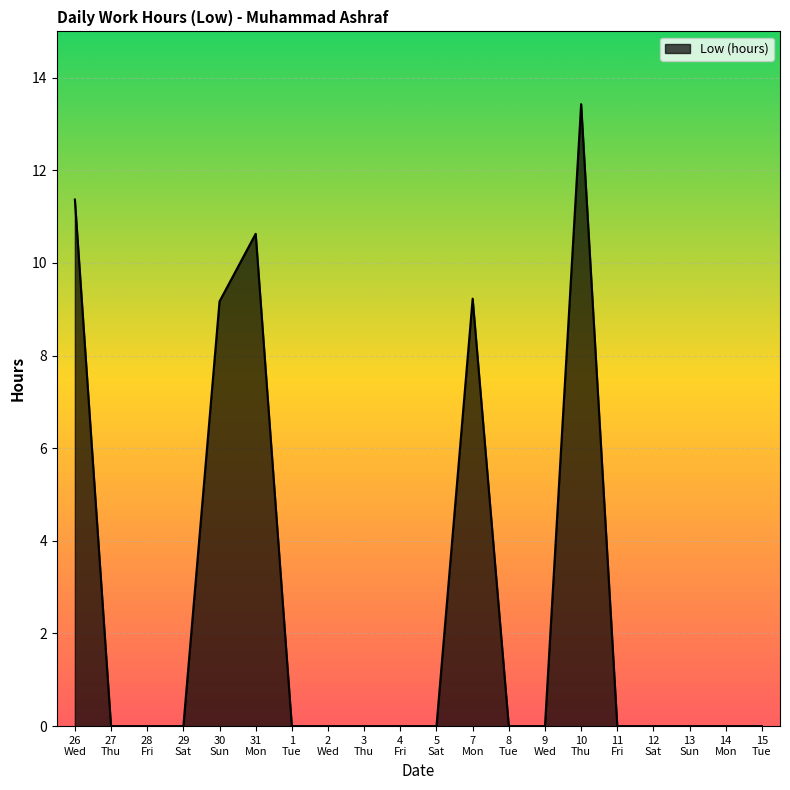

What is the maximum value shown in the chart?

13.4